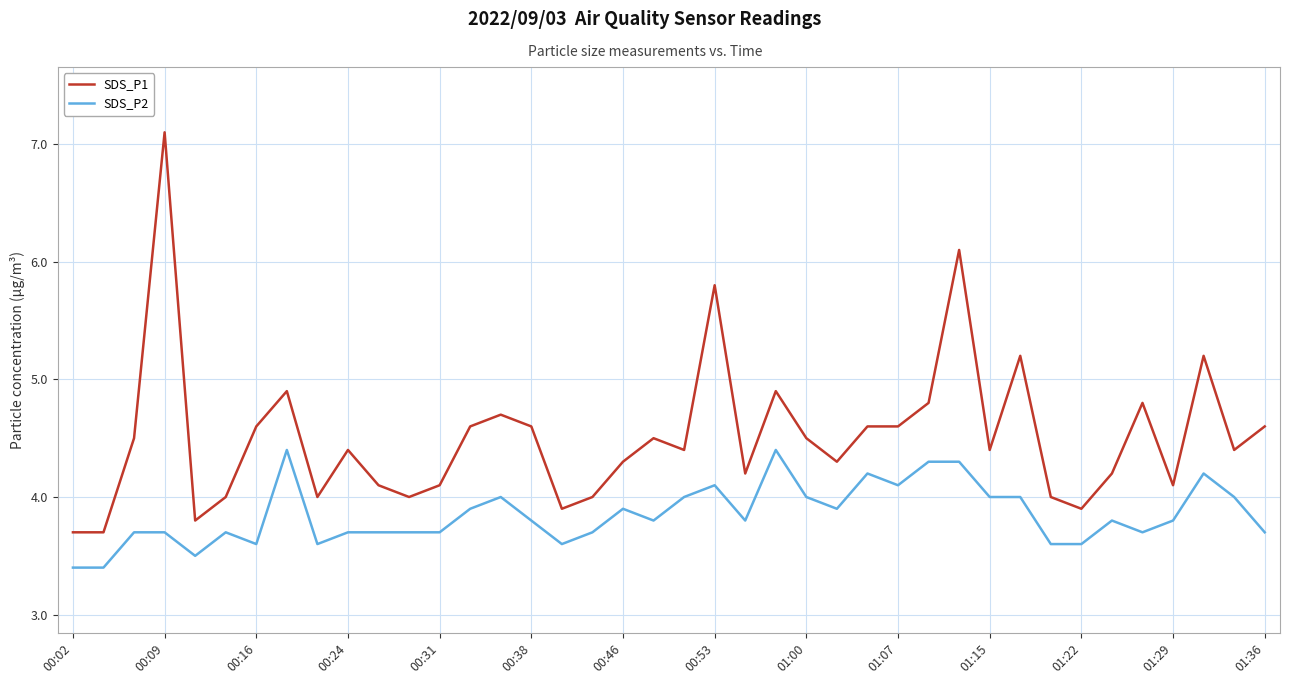

What is the greatest value displayed?

7.1